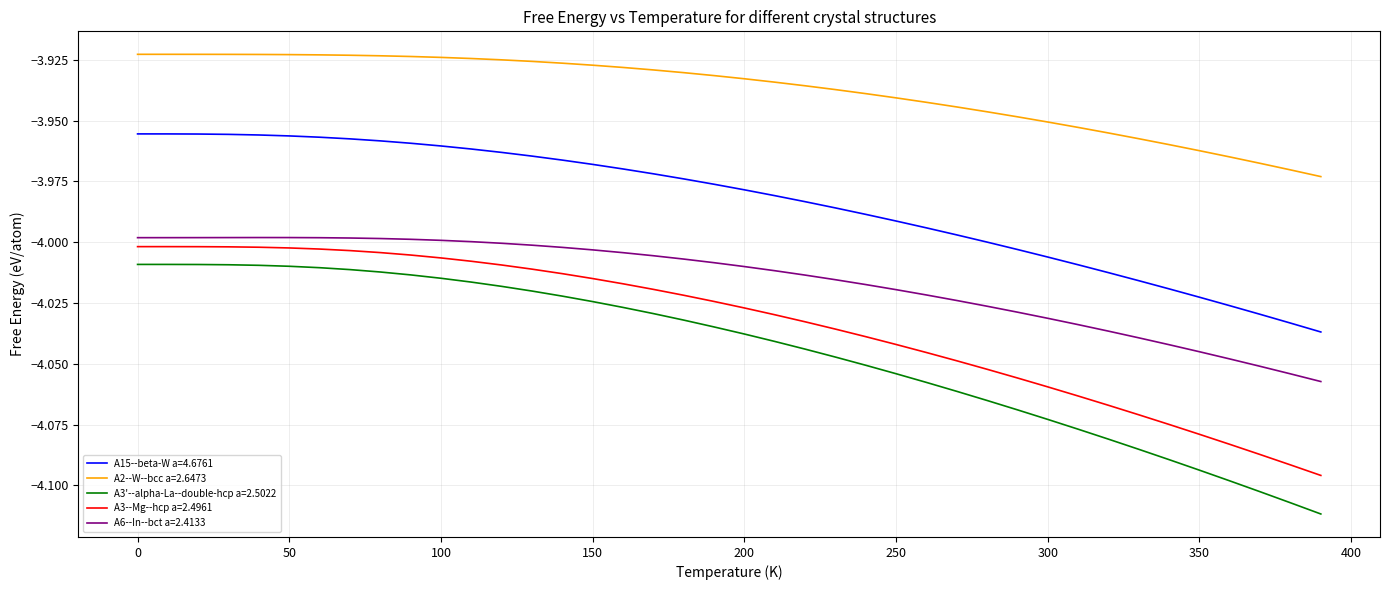

Which series has the largest range (max minus min)?

A3'--alpha-La--double-hcp a=2.5022